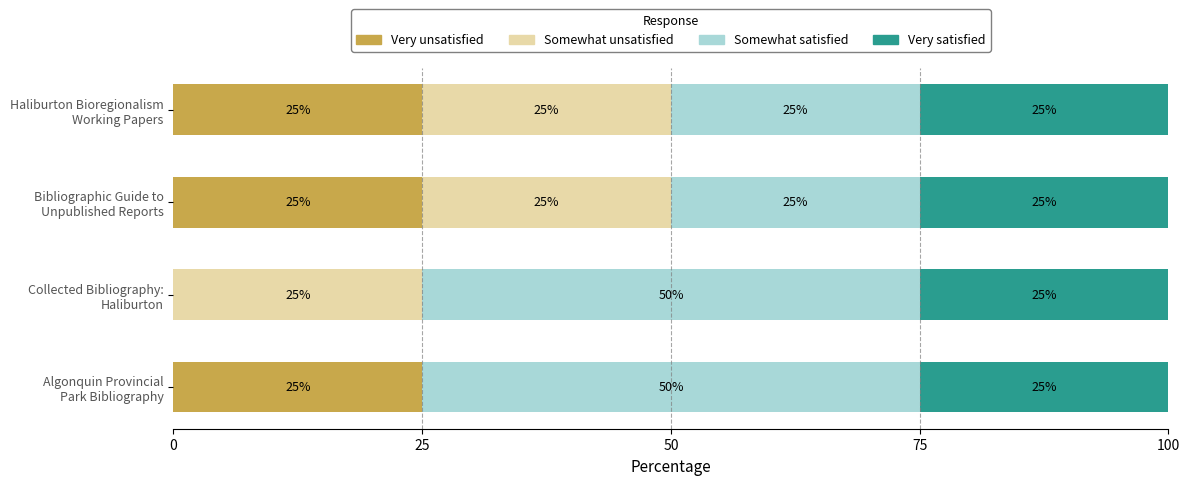

What is the maximum value for Very unsatisfied?

25